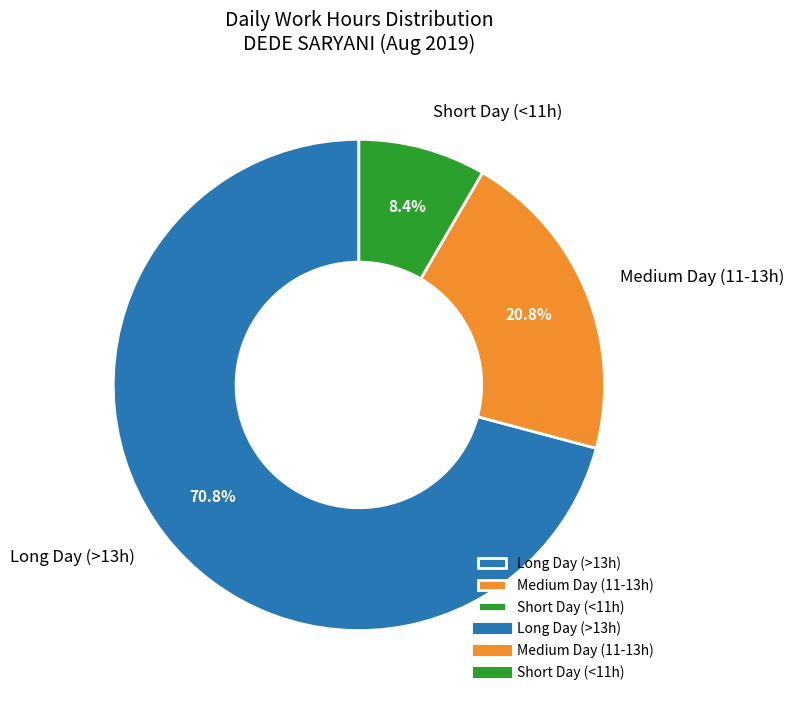

To the nearest percent, what is the difference between the largest and smallest slice percentages?

62%